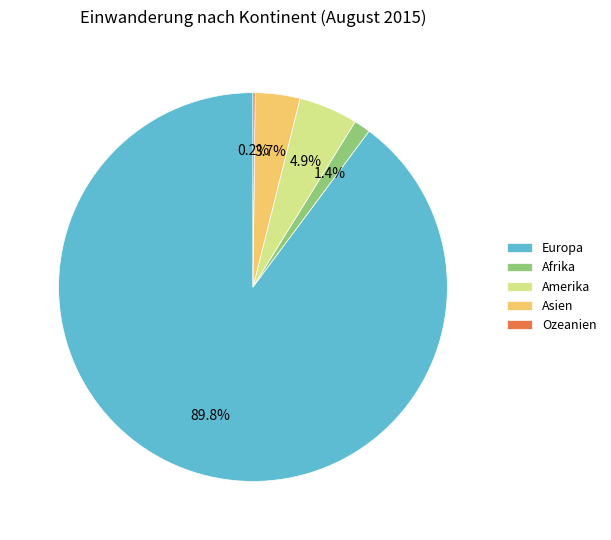

Between Afrika and Amerika, which is larger?

Amerika